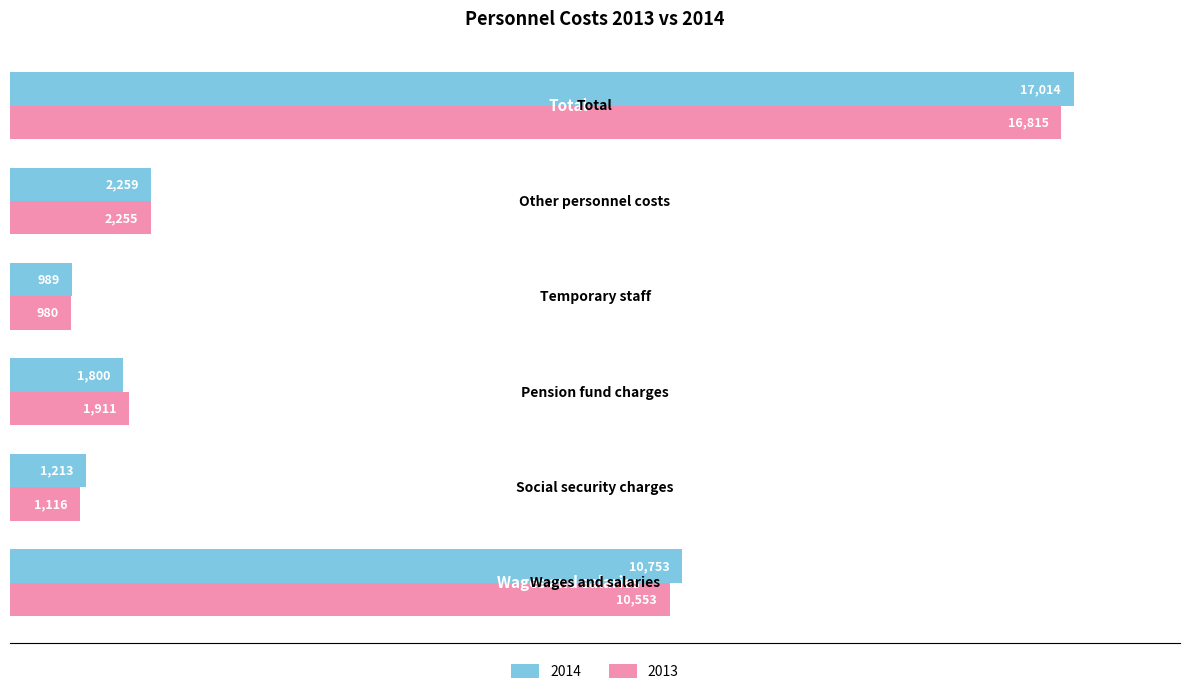

Which series has the largest total across all categories?

2014